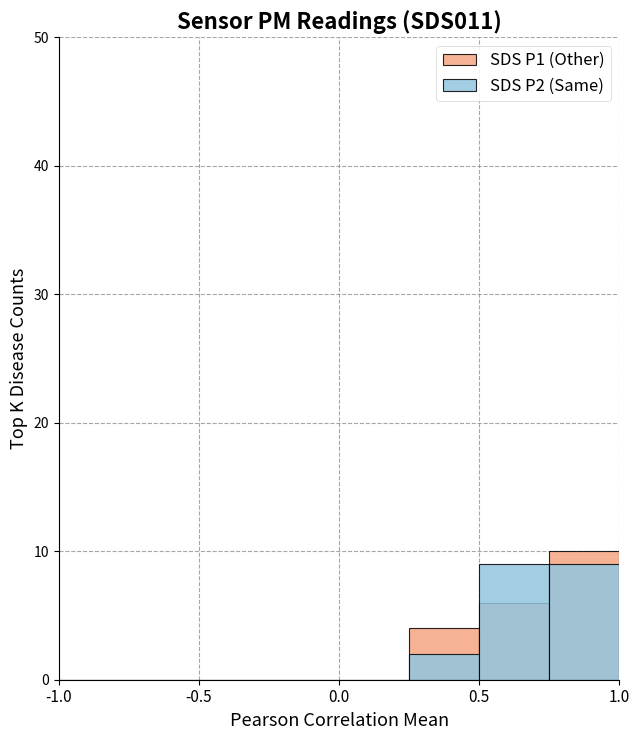

Reading left to right, transcribe all the data shown in this chart.

SDS P1 (Other): 0	0	0	0	0	4	6	10
SDS P2 (Same): 0	0	0	0	0	2	9	9